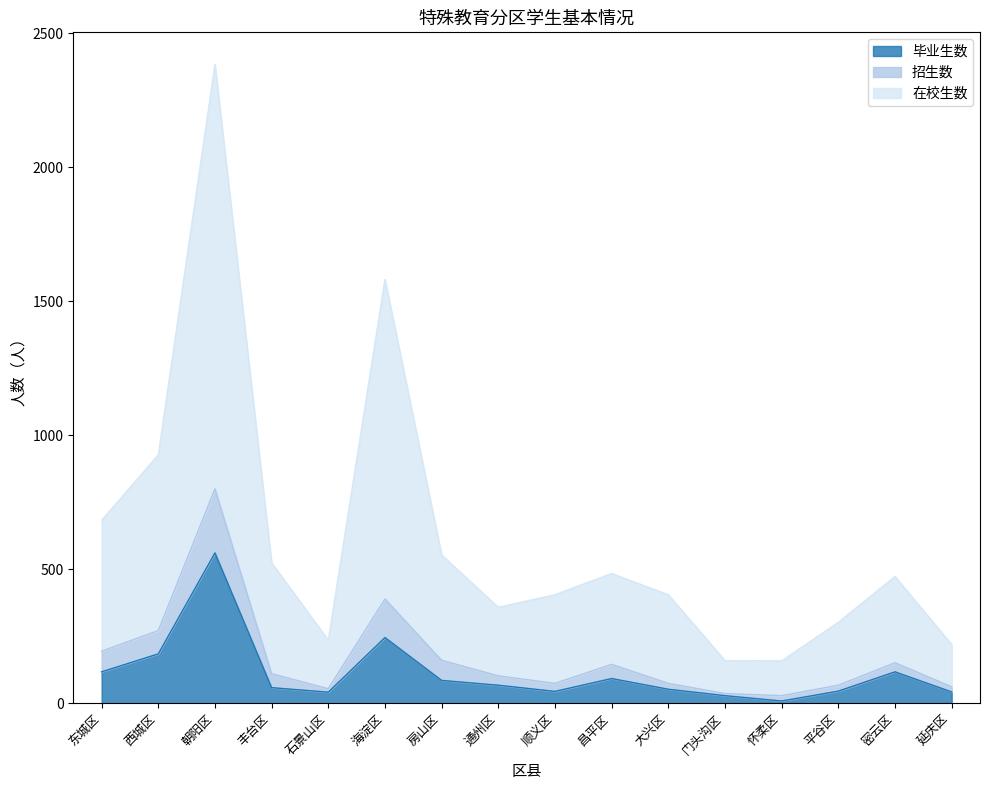

True or false: 毕业生数 has a value of 561 at 朝阳区.

True